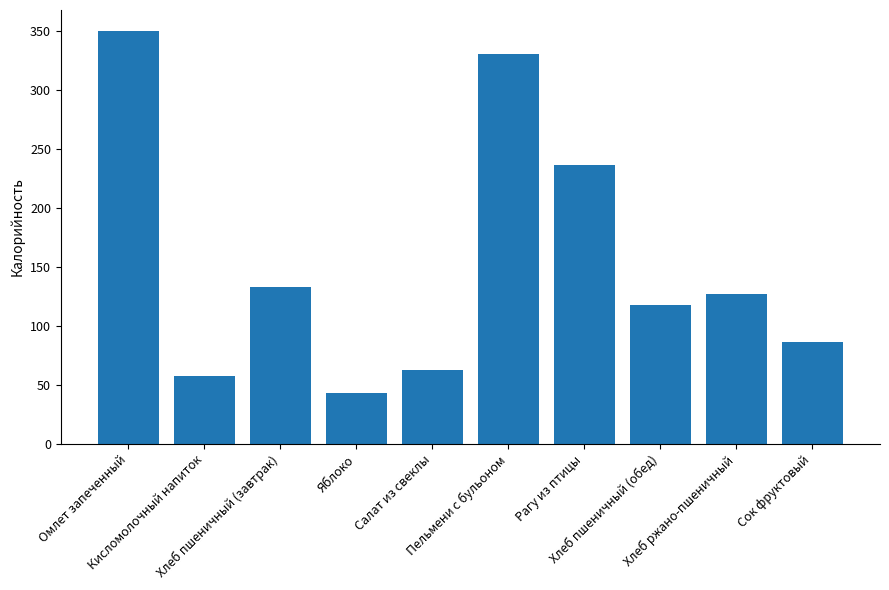

Reading left to right, transcribe all the data shown in this chart.

349.9	57.5	133.2	42.7	62.4	330.0	236.0	117.5	126.7	86.4